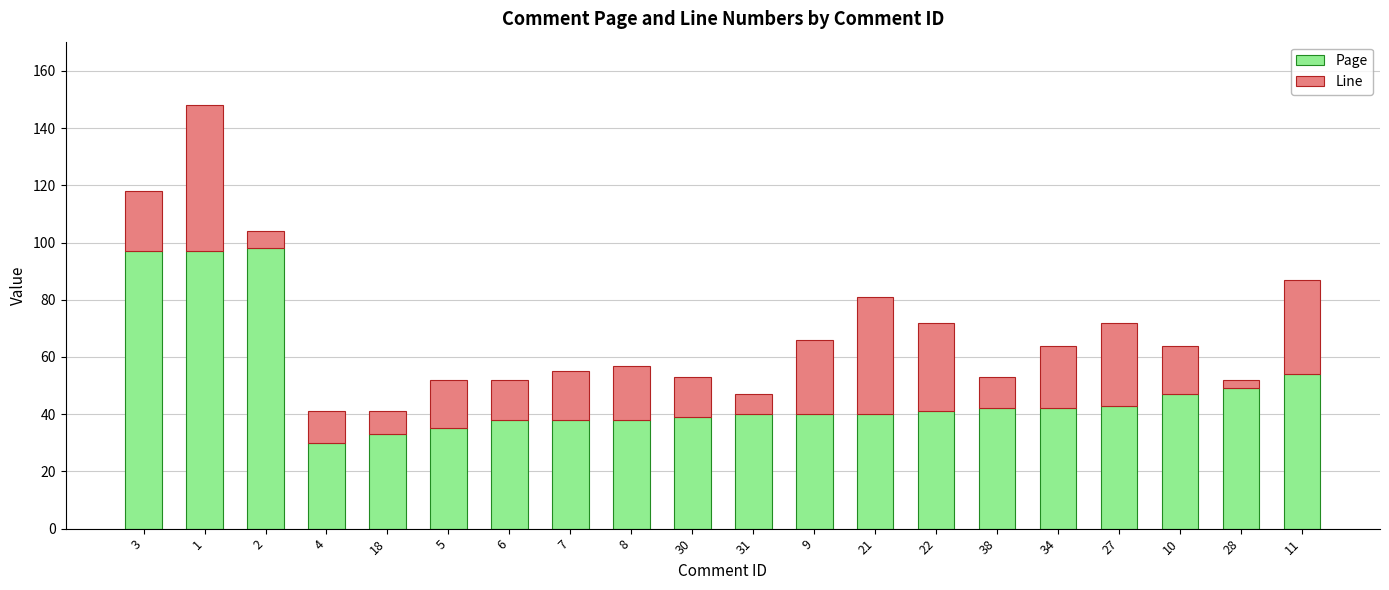

At which label is Page closest to 64?

11